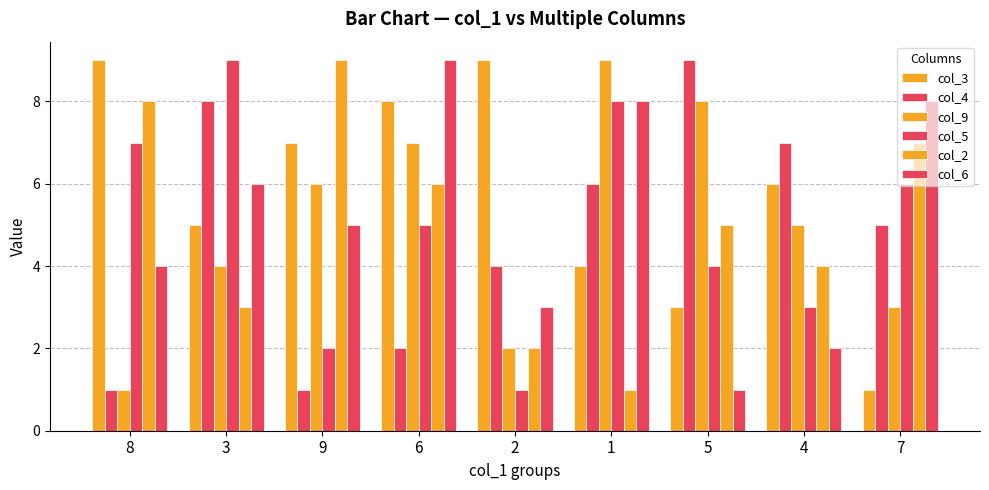

How many values in the col_6 series are below 5?

4